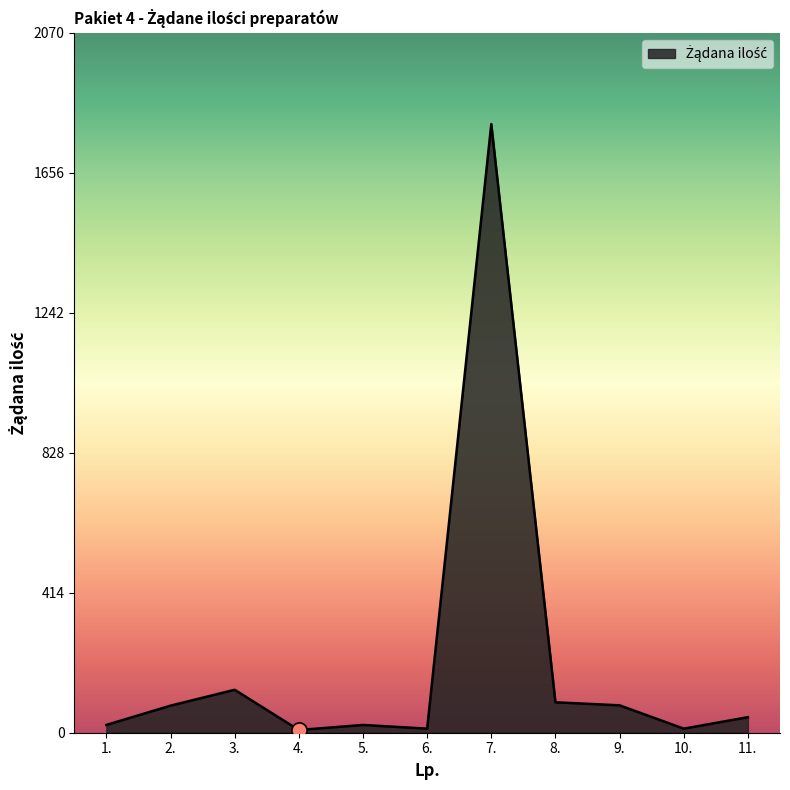

What is the ratio of the value at 8. to the value at 3.?

0.7